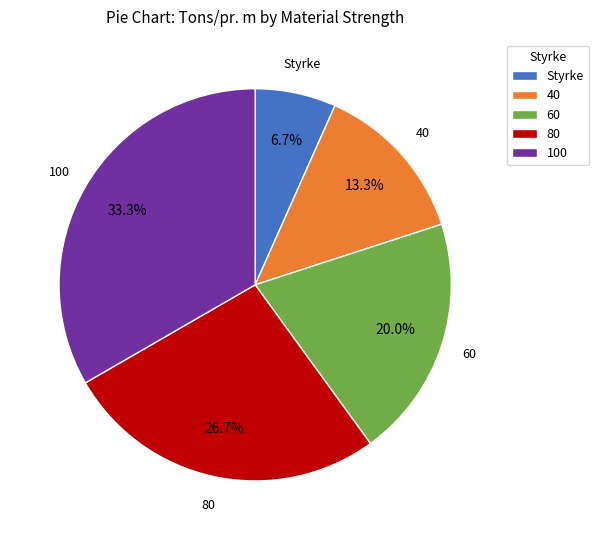

Rank the categories by value from lowest to highest.

Styrke, 40, 60, 80, 100